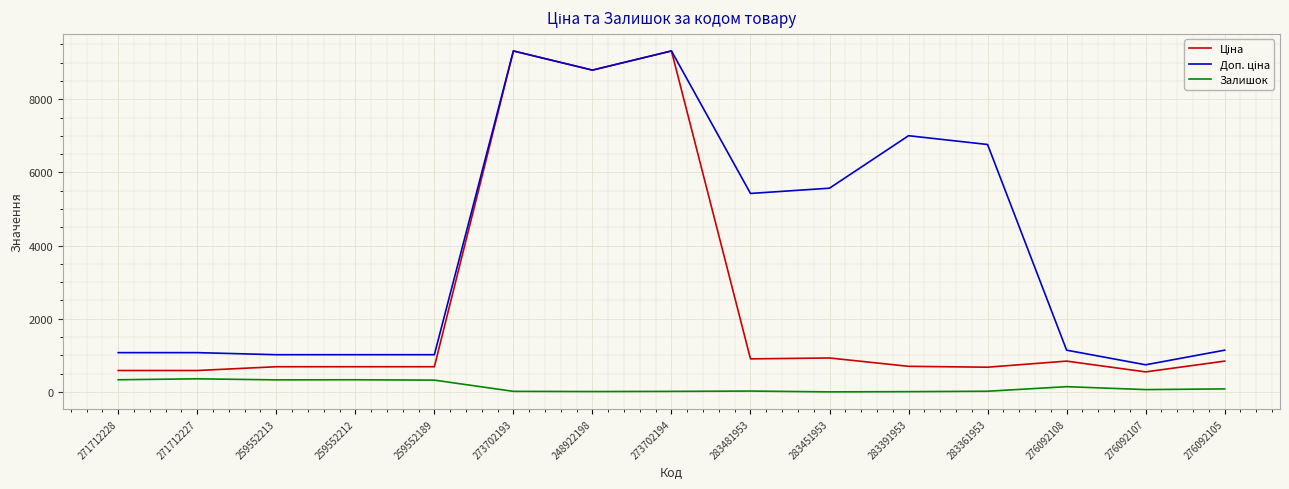

What is the difference between the highest and lowest values at 259552212?

684.8